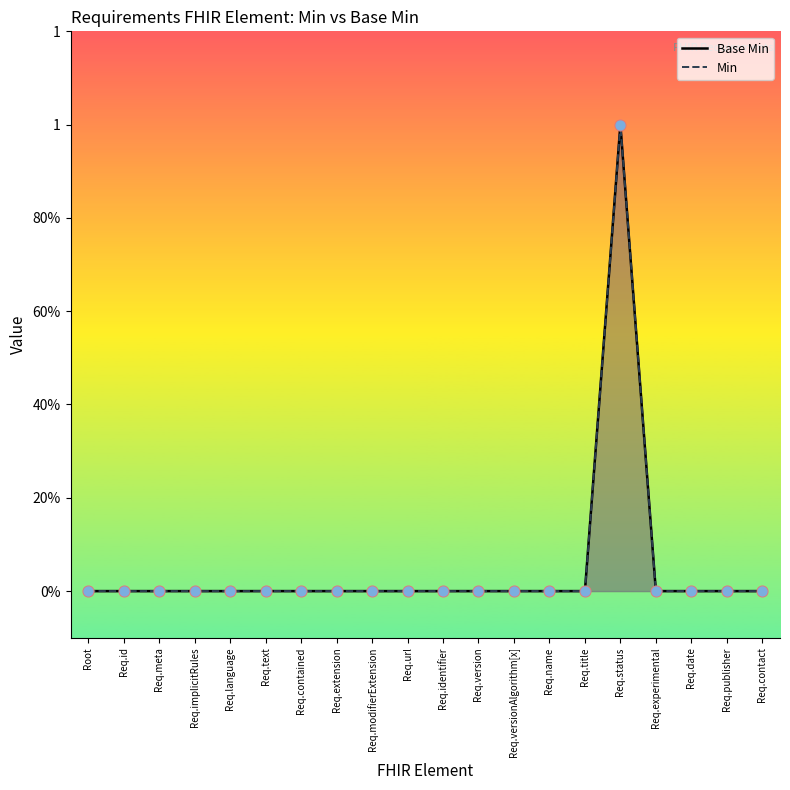

Is the value of Base Min at Req.experimental greater than the value of Min at Root?

No